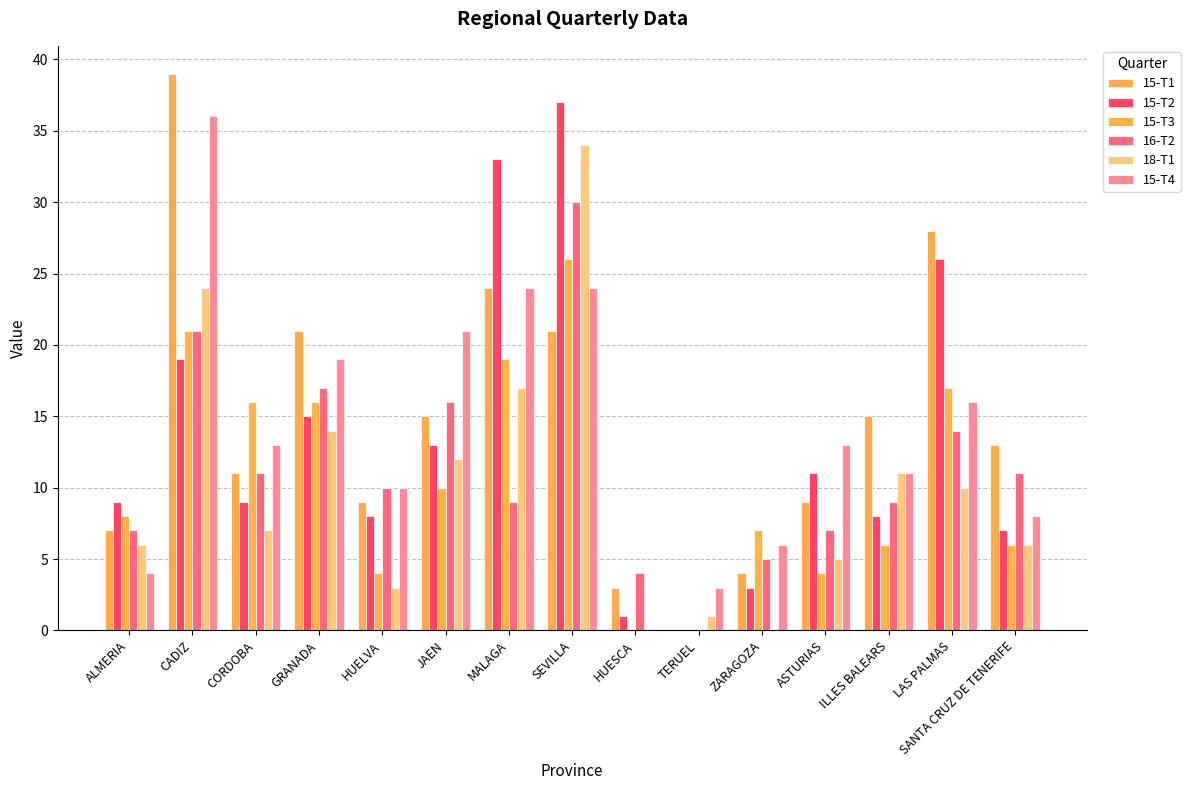

Reading left to right, extract all data points from this chart.

15-T1: 7	39	11	21	9	15	24	21	3	0	4	9	15	28	13
15-T2: 9	19	9	15	8	13	33	37	1	0	3	11	8	26	7
15-T3: 8	21	16	16	4	10	19	26	0	0	7	4	6	17	6
16-T2: 7	21	11	17	10	16	9	30	4	0	5	7	9	14	11
18-T1: 6	24	7	14	3	12	17	34	0	1	0	5	11	10	6
15-T4: 4	36	13	19	10	21	24	24	0	3	6	13	11	16	8